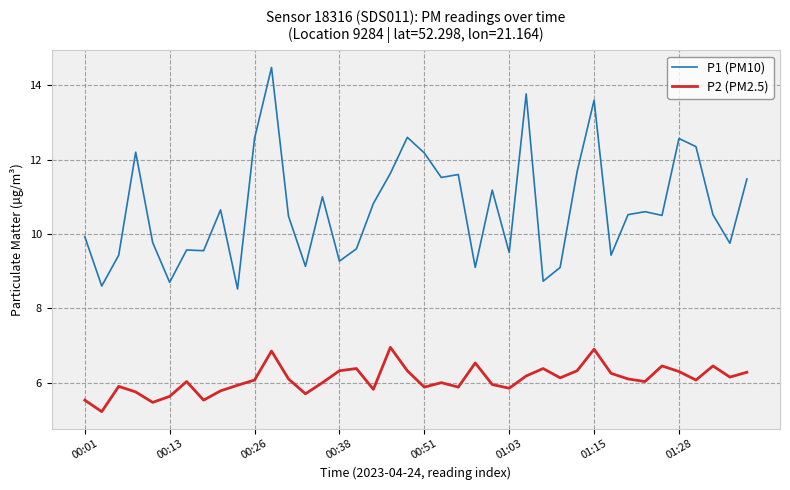

Which series has the largest total across all categories?

P1 (PM10)